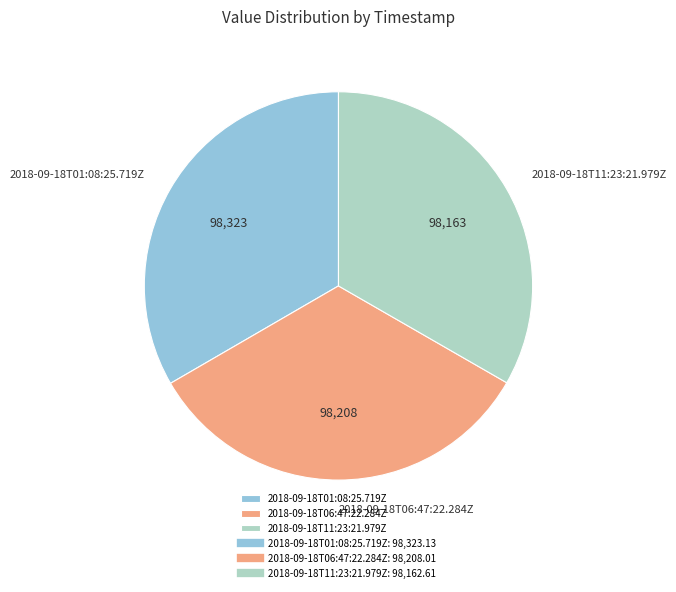

Is there any slice that represents more than half of the pie?

No